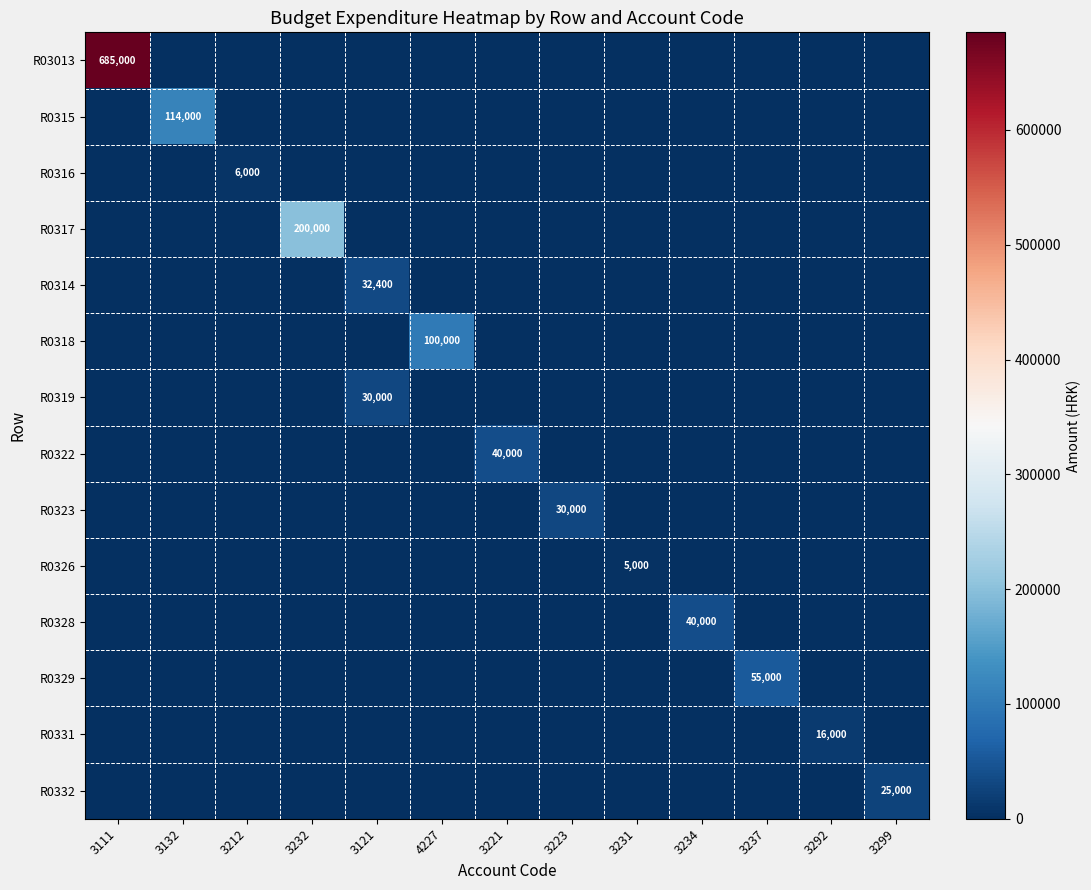

The value of R0329 at 3223 is 0. True or false?

True